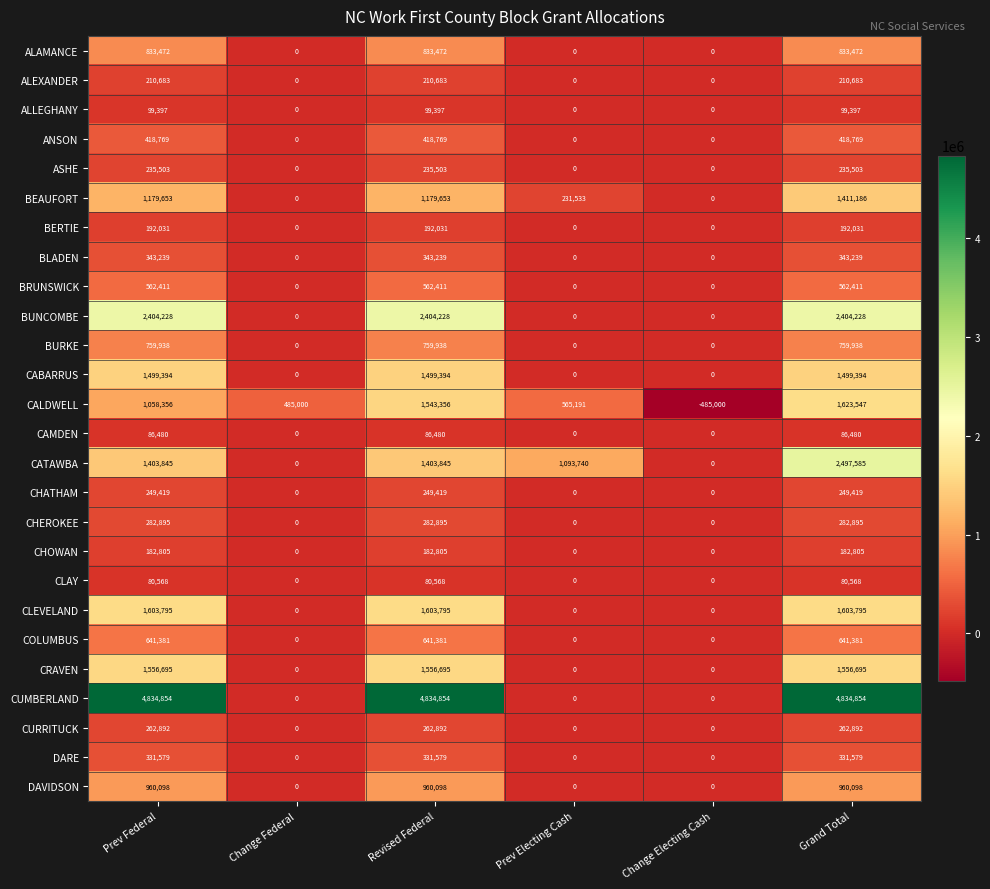

At which category is the sum across all series the highest?

Grand Total